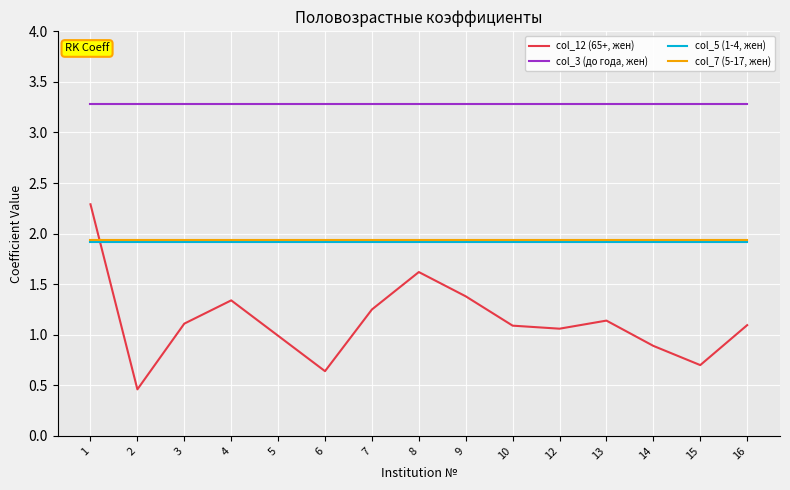

True or false: col_3 (до года, жен) and col_7 (5-17, жен) intersect in this chart.

False